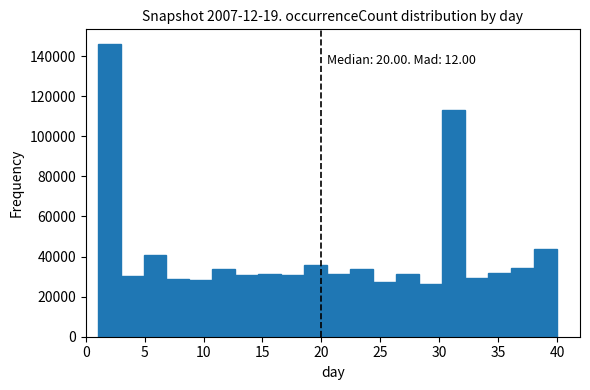

Read against the x-axis, roughly where is the centre of the tallest bar?

2.0